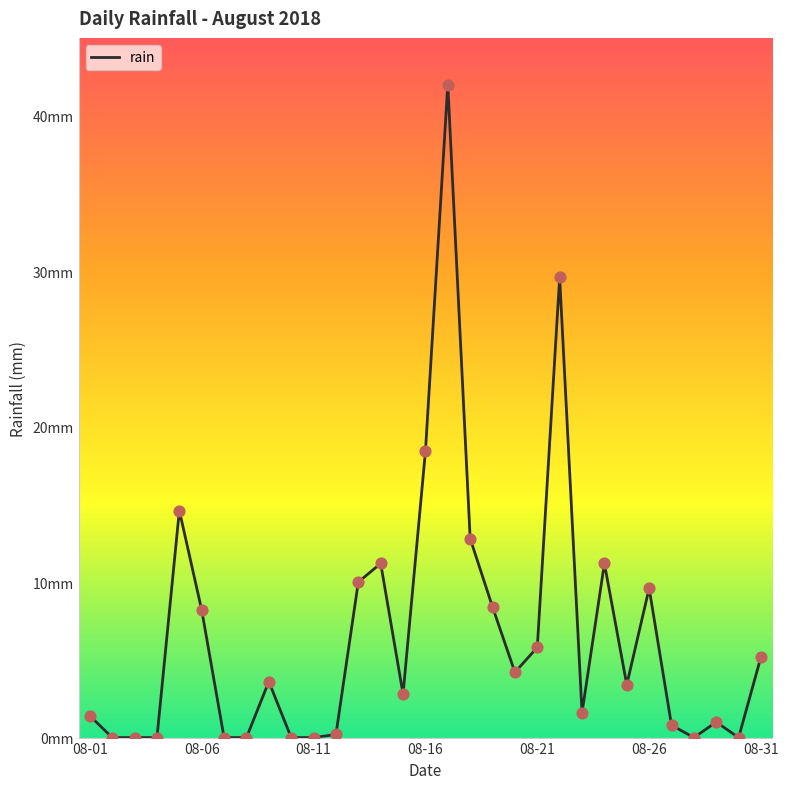

Does the chart have visible grid lines?

No